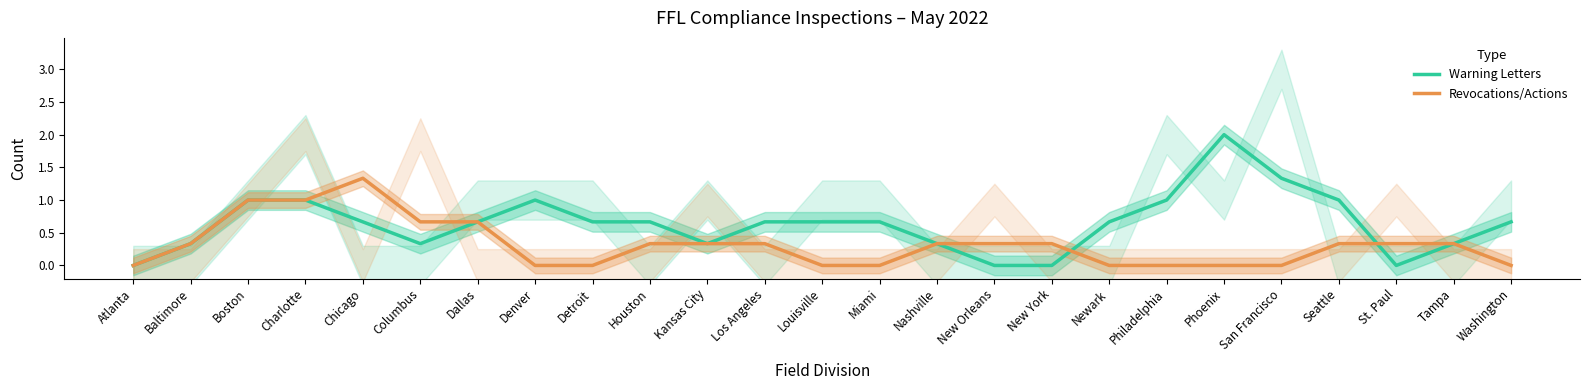

Rank the series at Charlotte from highest to lowest value.

Warning Letters, Revocations/Actions